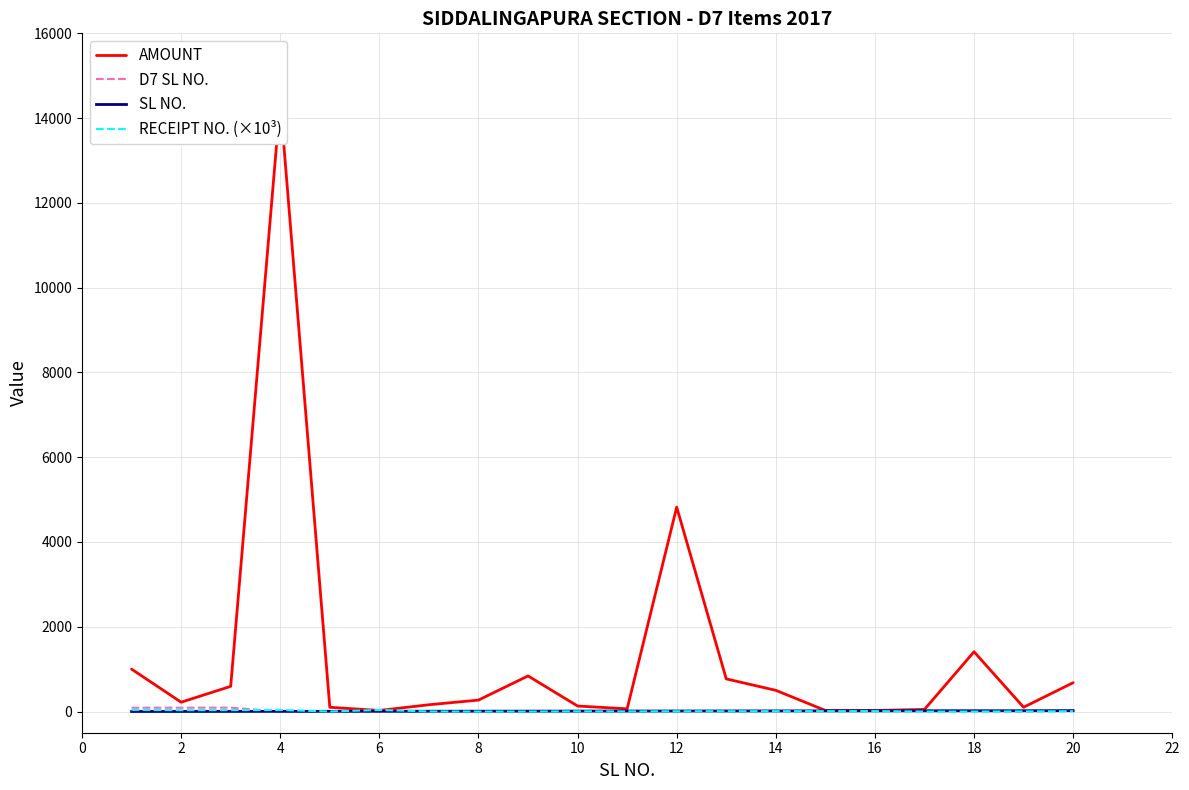

Count the number of data series in this chart.

4